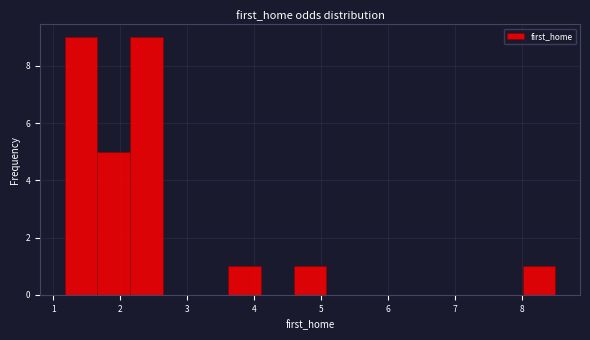

Reading left to right, list every bar in this chart as the range it spans on the x-axis followed by its height. Neither the bar edges nor the heights are printed on the chart, so give them approximately, as read against the axes.

1.2 to 1.7: 9
1.7 to 2.1: 5
2.1 to 2.6: 9
2.6 to 3.1: 0
3.1 to 3.6: 0
3.6 to 4.1: 1
4.1 to 4.6: 0
4.6 to 5.1: 1
5.1 to 5.6: 0
5.6 to 6.1: 0
6.1 to 6.5: 0
6.5 to 7.0: 0
7.0 to 7.5: 0
7.5 to 8.0: 0
8.0 to 8.5: 1